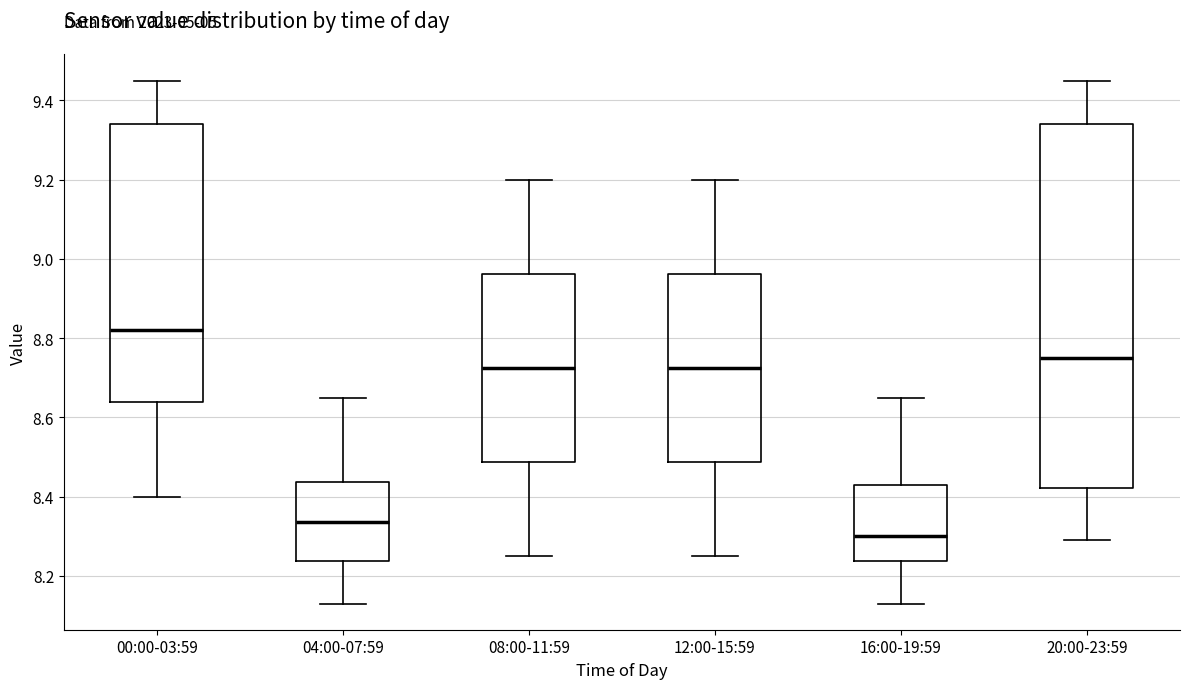

Reading left to right, transcribe this box plot: for each box, give where its median line is, the range the box spans, and where its two whiskers end, as read against the y-axis. The values are not printed on the chart, so give them approximately, as read against the axis.

00:00-03:59: median 8.82, box 8.64 to 9.34, whiskers 8.40 to 9.46
04:00-07:59: median 8.34, box 8.24 to 8.44, whiskers 8.14 to 8.66
08:00-11:59: median 8.72, box 8.48 to 8.96, whiskers 8.26 to 9.20
12:00-15:59: median 8.72, box 8.48 to 8.96, whiskers 8.26 to 9.20
16:00-19:59: median 8.30, box 8.24 to 8.44, whiskers 8.14 to 8.66
20:00-23:59: median 8.76, box 8.42 to 9.34, whiskers 8.30 to 9.46